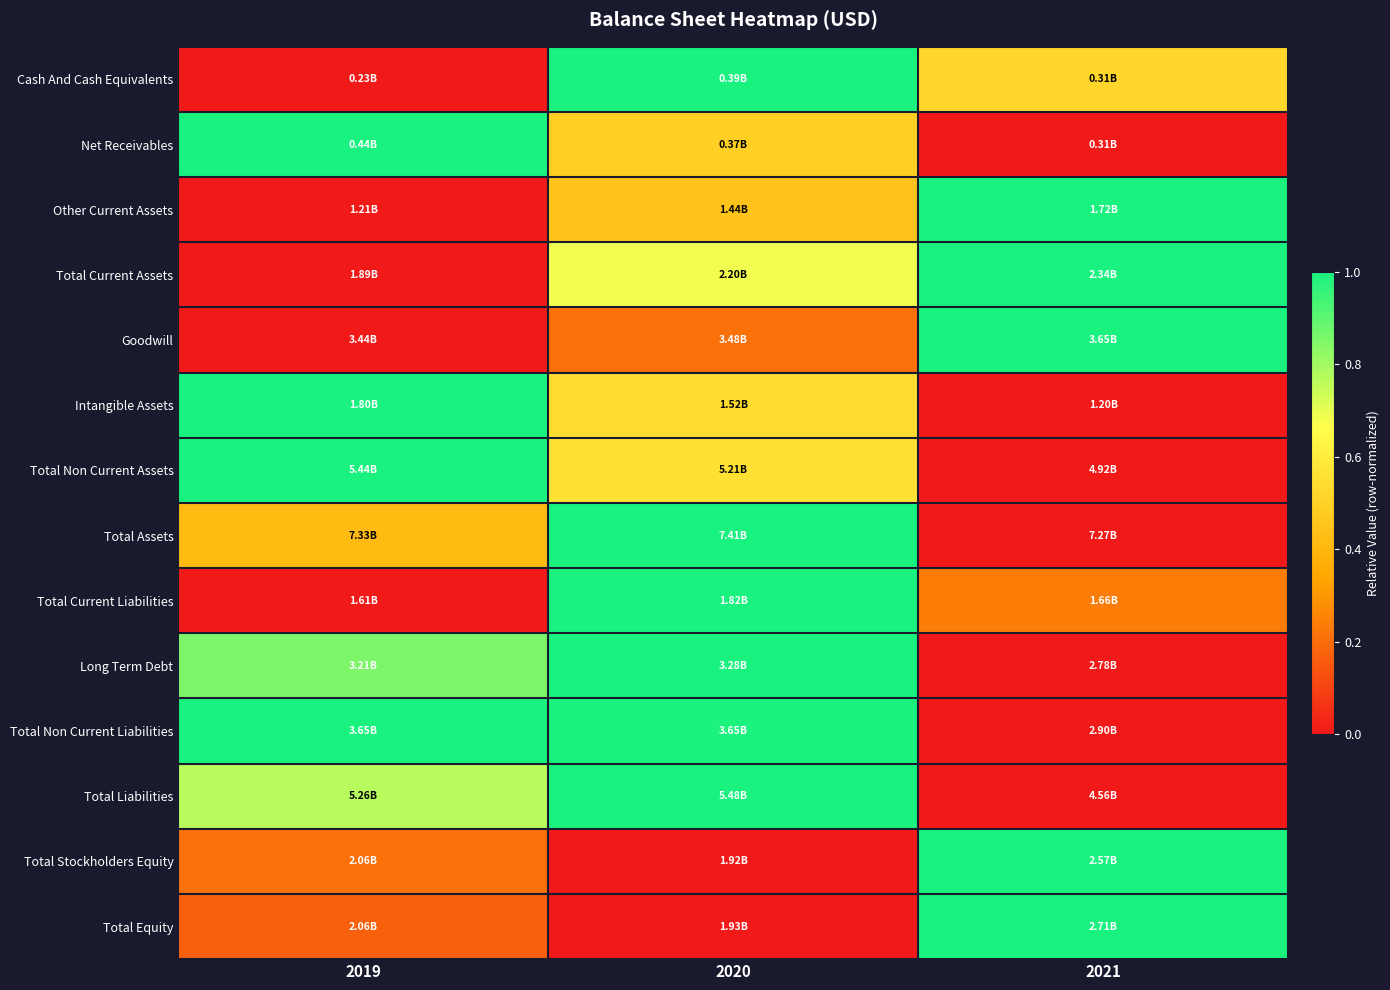

What is the spread (max minus min) of values at 2020?

1.0